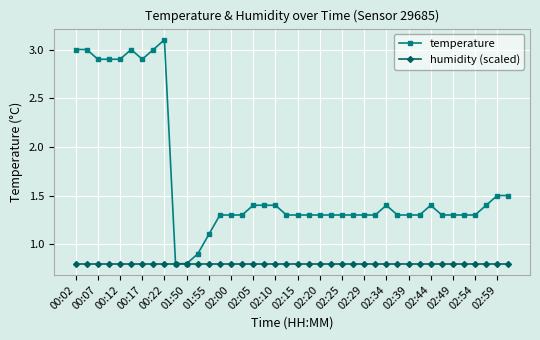

List the series in order of their overall mean, lowest first.

humidity (scaled), temperature